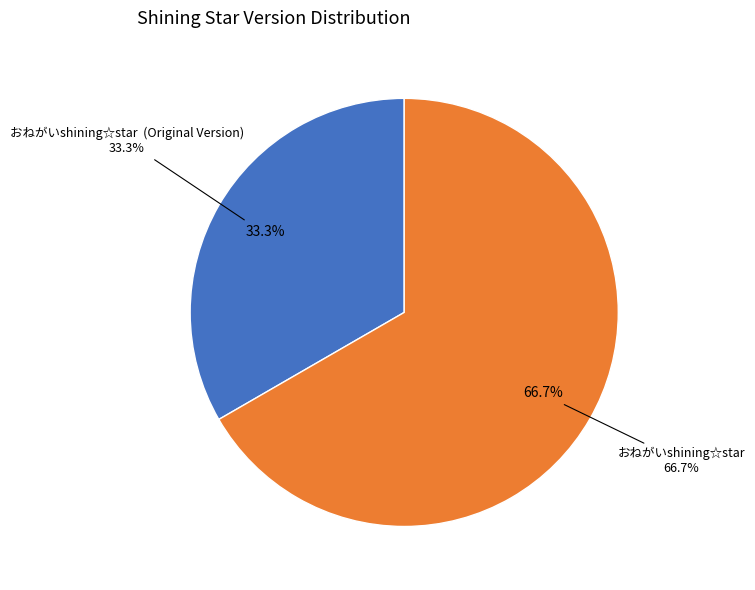

How many segments does this pie chart have?

2